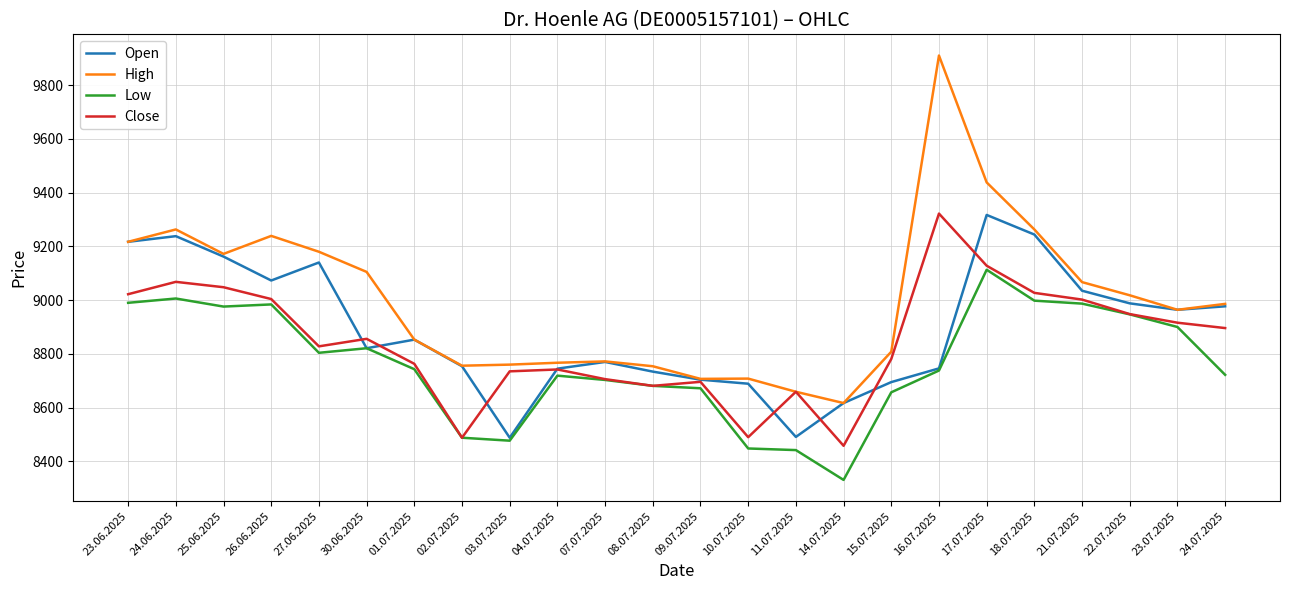

What is the lowest value of the Close series?

8458